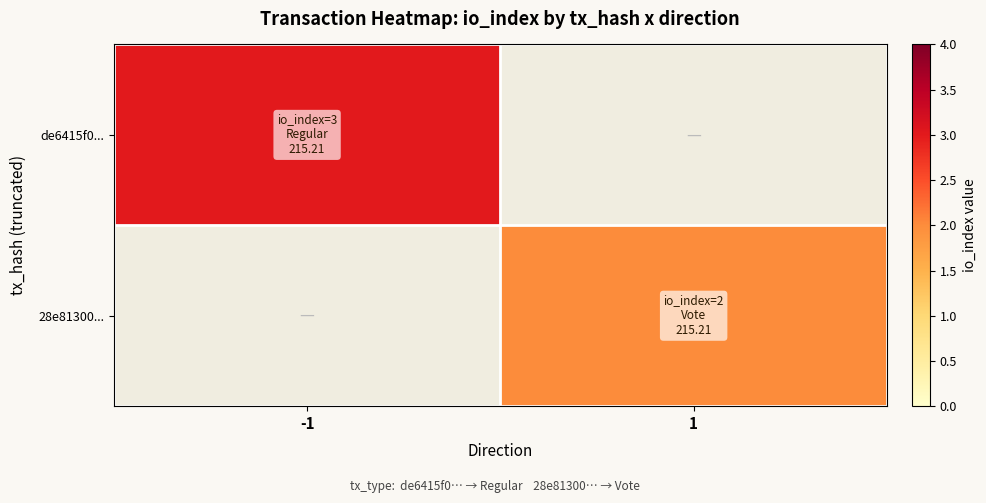

List the series in order of their overall mean, highest first.

de6415f0..., 28e81300...